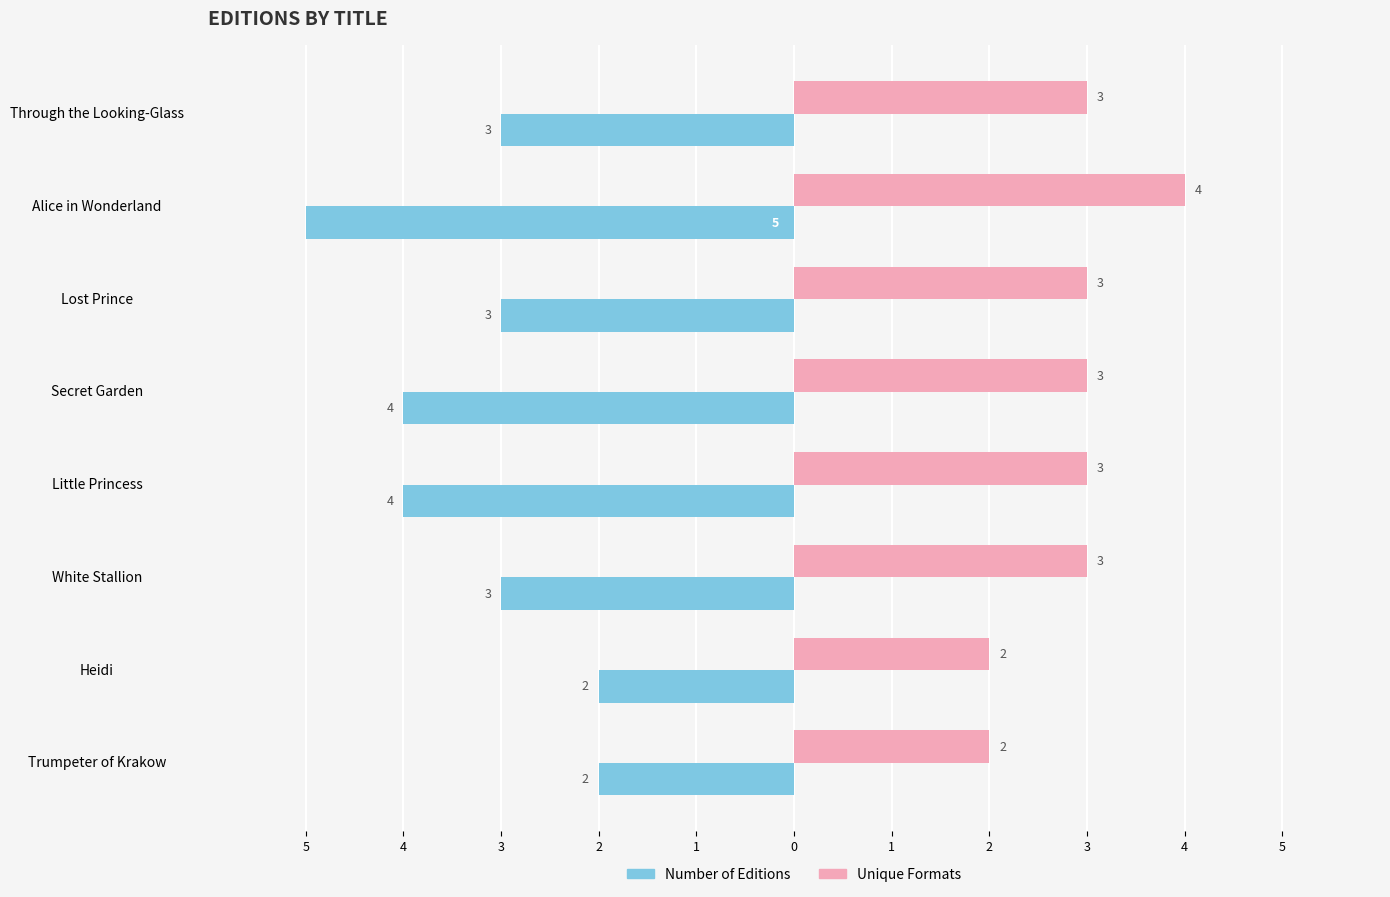

Are the bars horizontal?

Yes